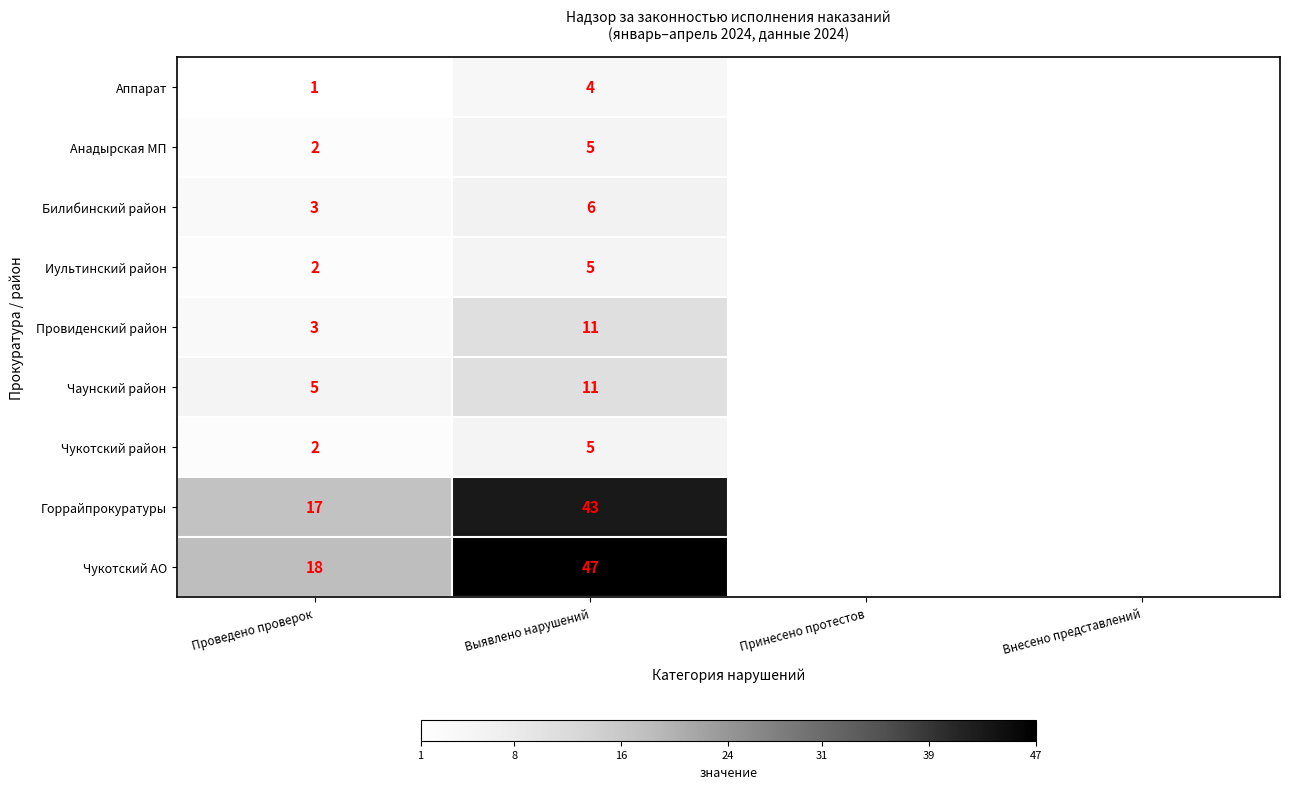

The value of Провиденский район at Выявлено нарушений is 11. True or false?

True